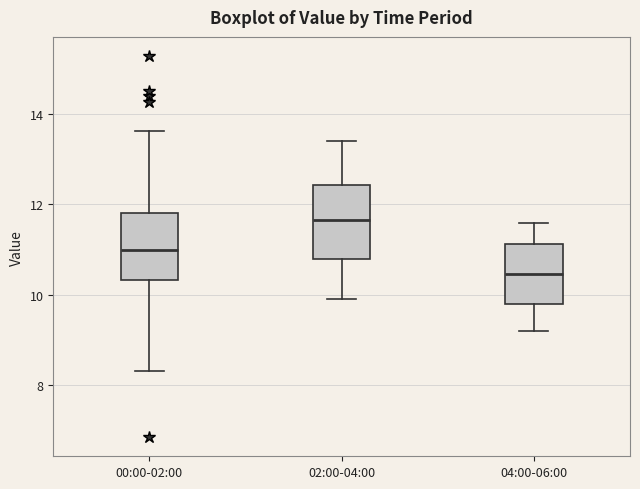

Reading left to right, read every box against the y-axis: the position of its median line, the range the box covers, and the ends of its whiskers. The values are not printed on the chart, so give them approximately, as read against the axis.

00:00-02:00: median 11.0, box 10.4 to 11.8, whiskers 8.4 to 13.6
02:00-04:00: median 11.6, box 10.8 to 12.4, whiskers 10.0 to 13.4
04:00-06:00: median 10.4, box 9.8 to 11.2, whiskers 9.2 to 11.6